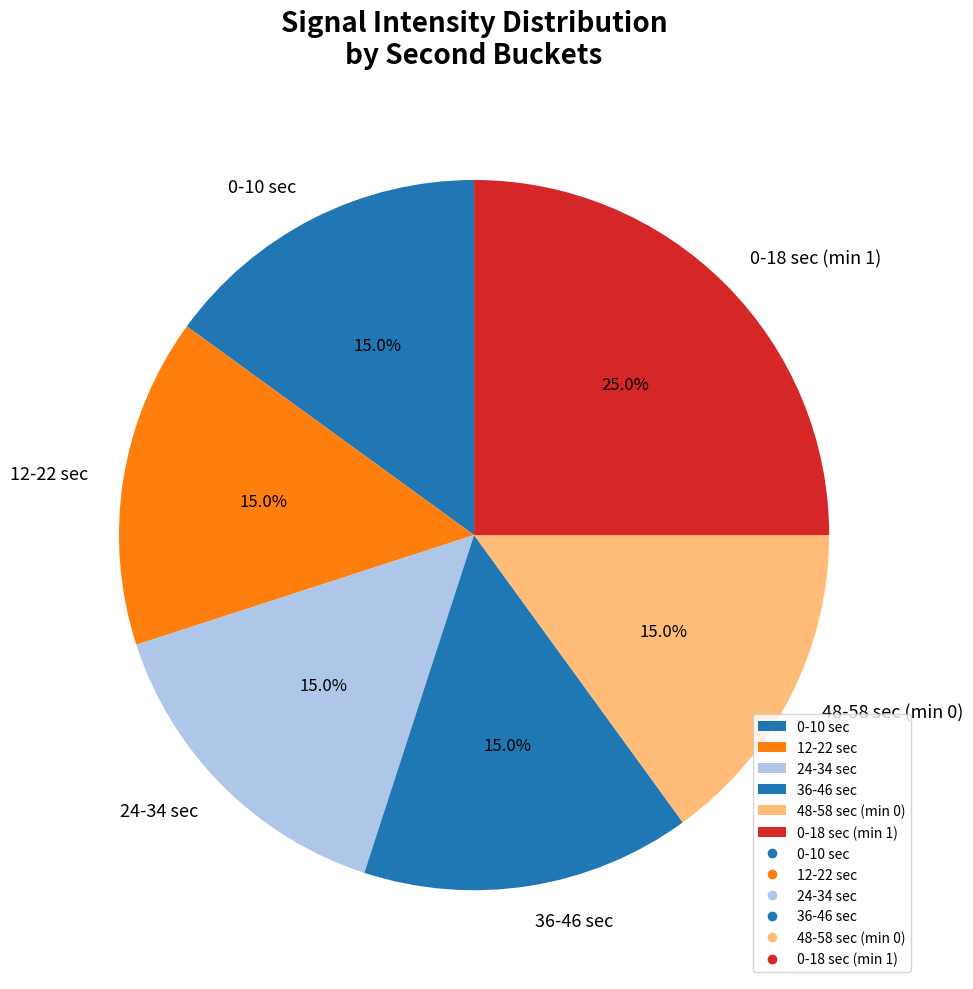

Between 0-18 sec (min 1) and 12-22 sec, which is larger?

0-18 sec (min 1)